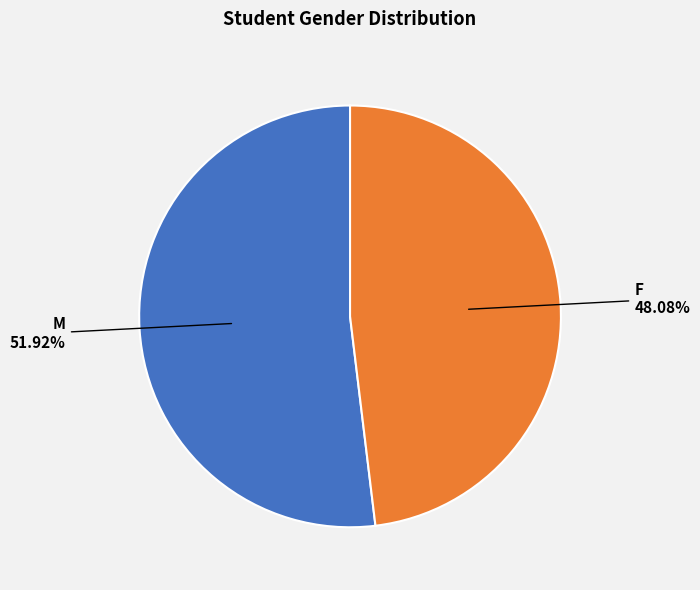

How many segments does this pie chart have?

2